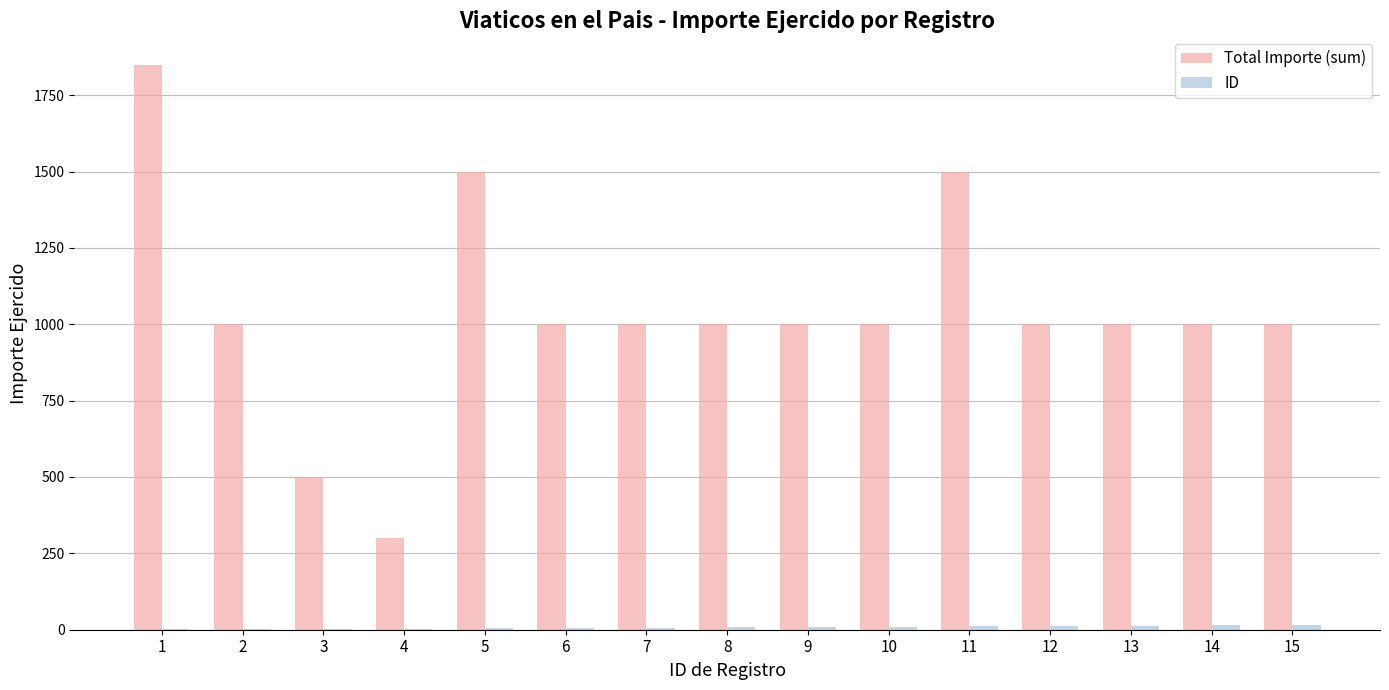

What is the greatest value displayed?

1850